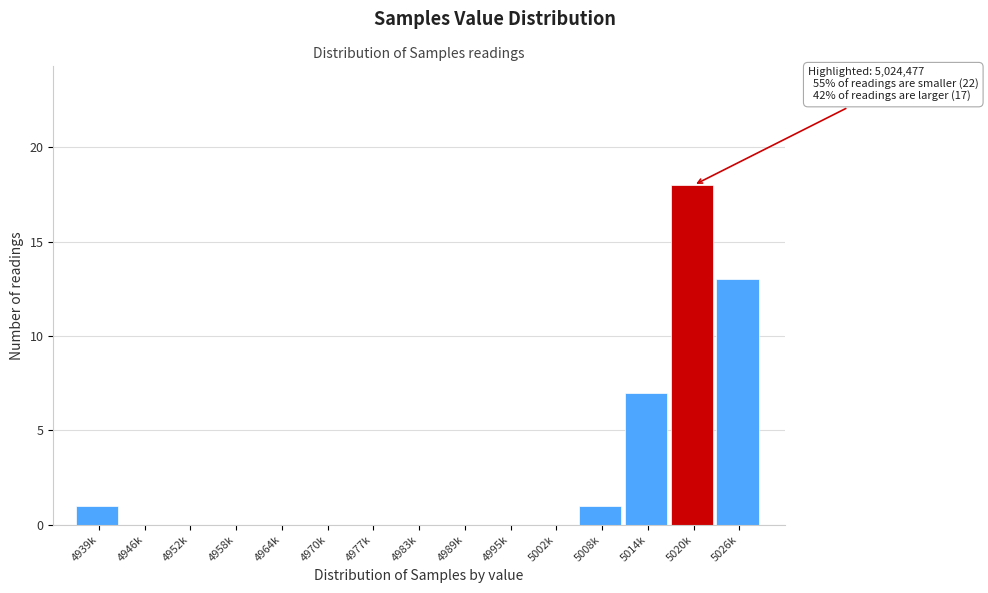

Reading right to left, list all the values displayed in this chart.

5026k=13	5020k=18	5014k=7	5008k=1	5002k=0	4995k=0	4989k=0	4983k=0	4977k=0	4970k=0	4964k=0	4958k=0	4952k=0	4946k=0	4939k=1